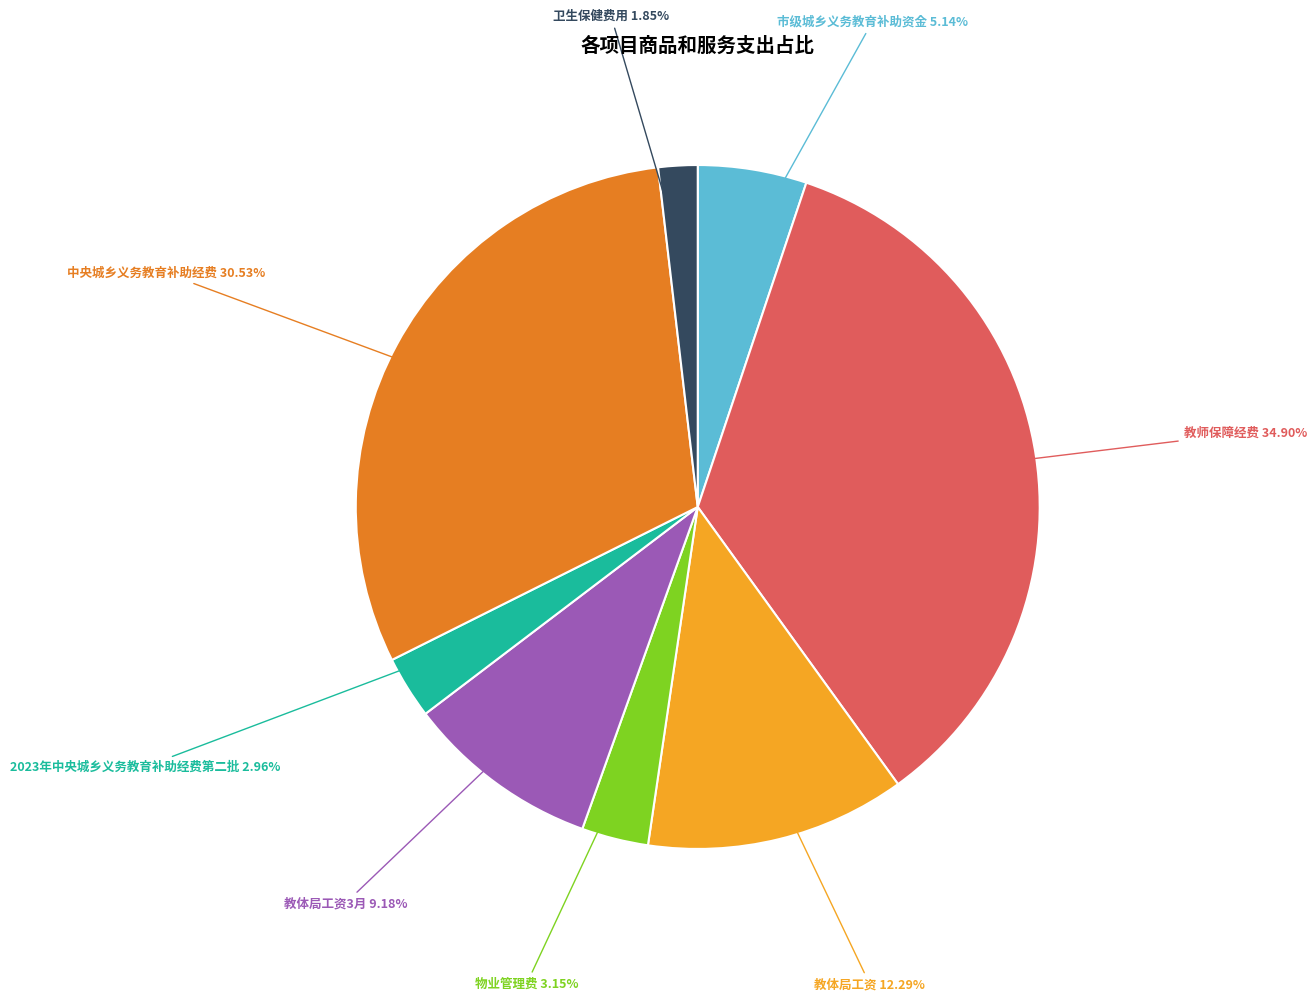

What percentage is the 教体局工资3月 slice, to the nearest percent?

9%